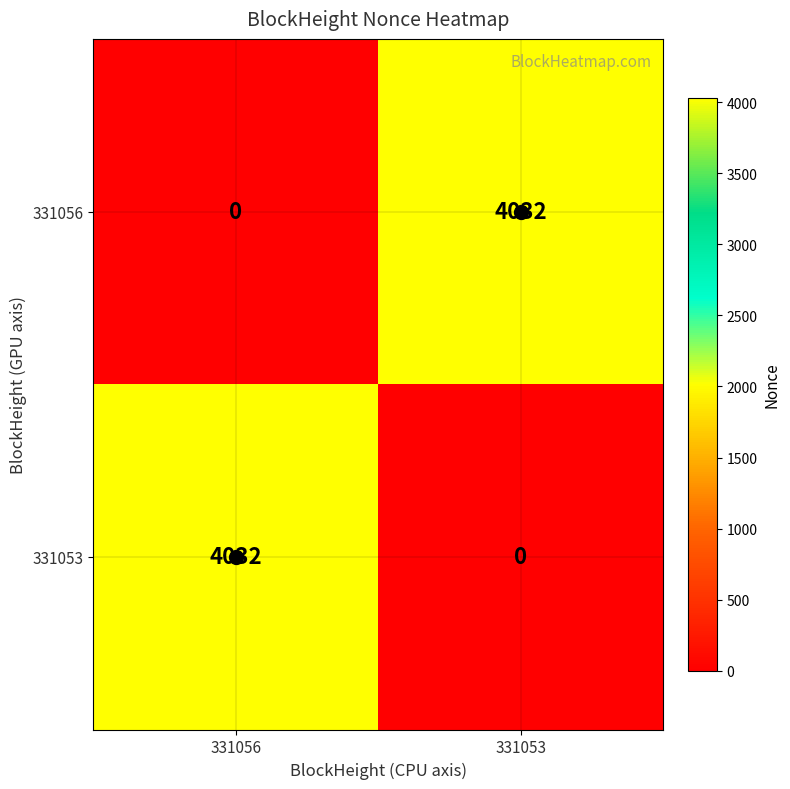

True or false: 331053 has a value of 0 at 331053.

True